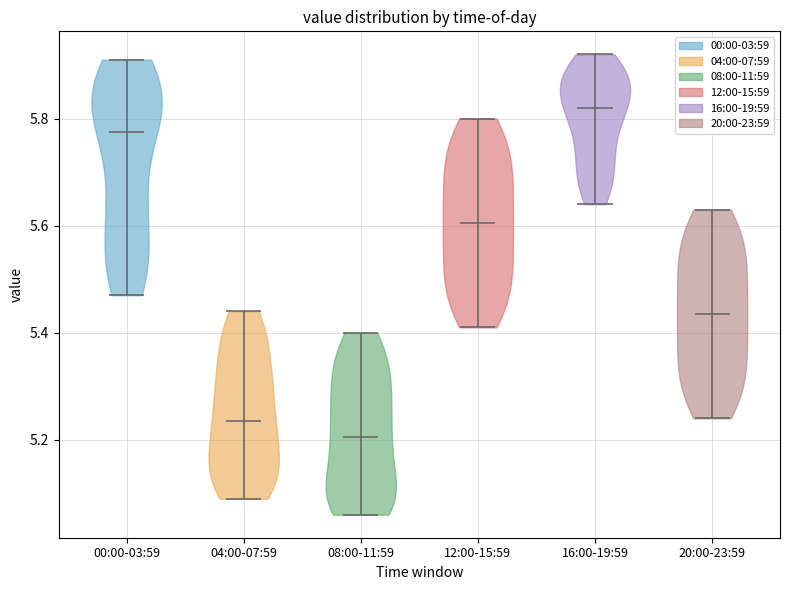

Which violin has the highest median line?

16:00-19:59